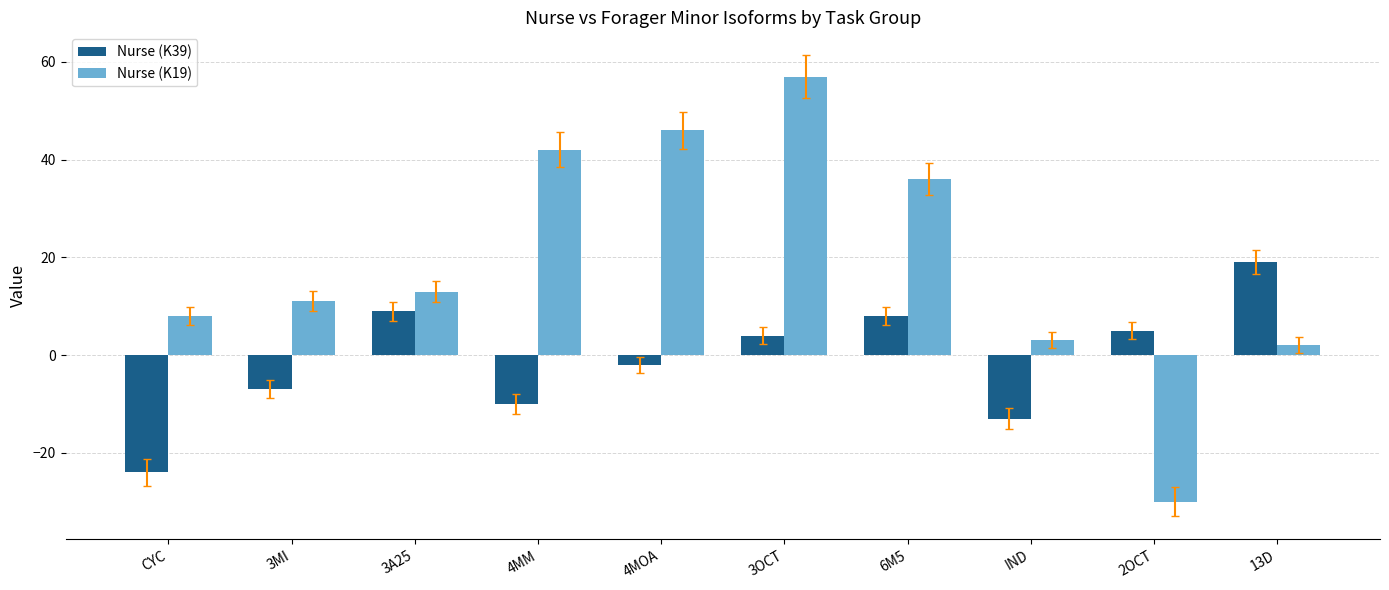

Reading right to left, list all the values displayed in this chart.

Nurse (K39): 13D=19	2OCT=5	IND=-13	6M5=8	3OCT=4	4MOA=-2	4MM=-10	3A25=9	3MI=-7	CYC=-24
Nurse (K19): 13D=2	2OCT=-30	IND=3	6M5=36	3OCT=57	4MOA=46	4MM=42	3A25=13	3MI=11	CYC=8